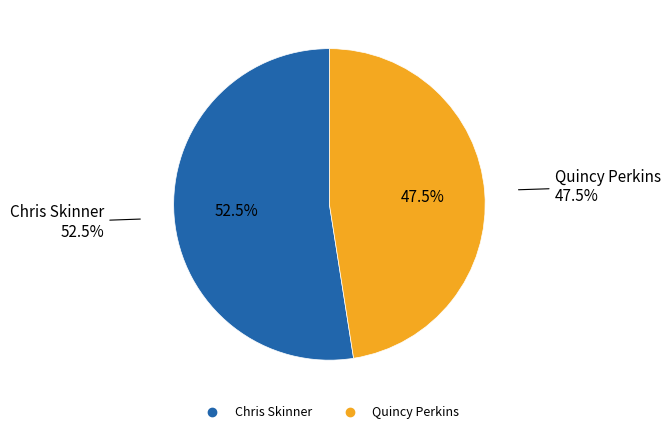

What is the majority slice?

Chris Skinner